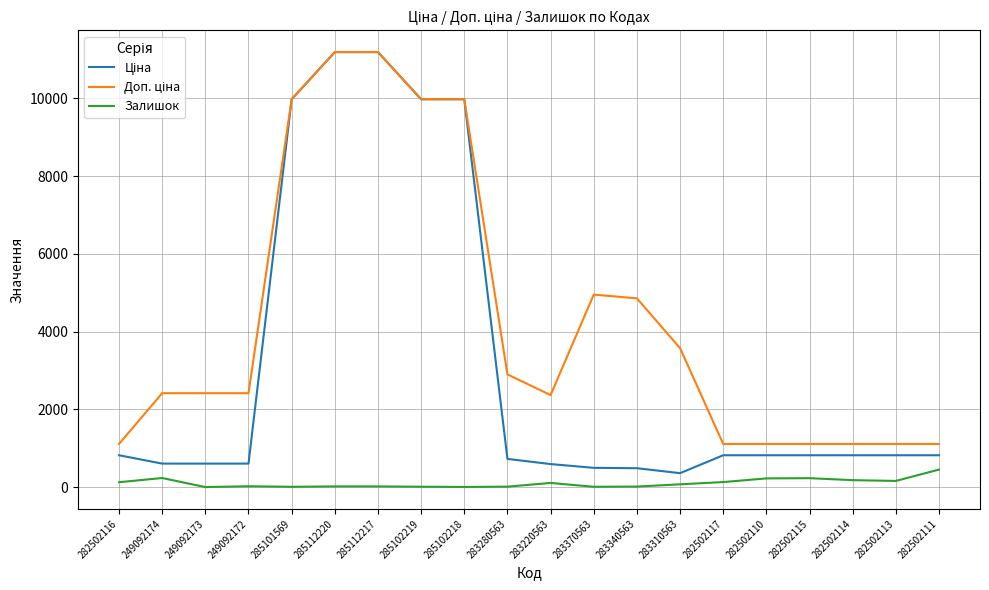

What is the greatest value displayed?

11188.2